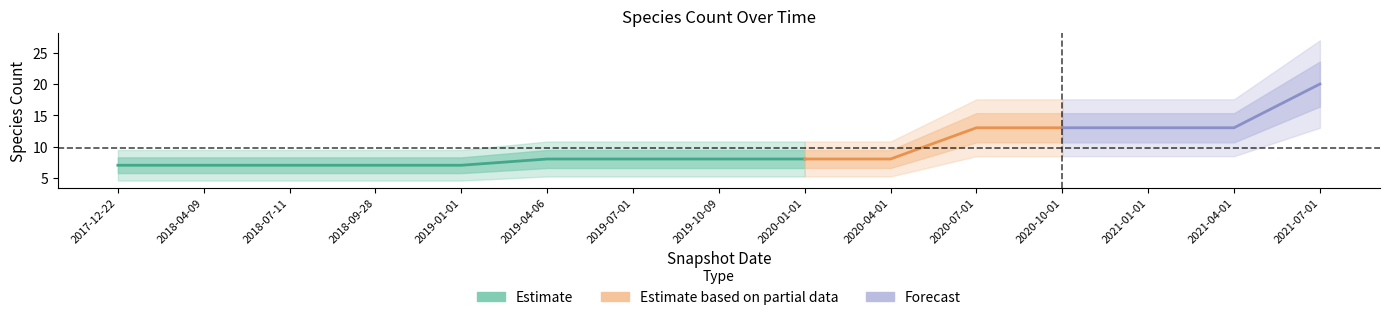

What is the label of the 5th point from the left?

2019-01-01